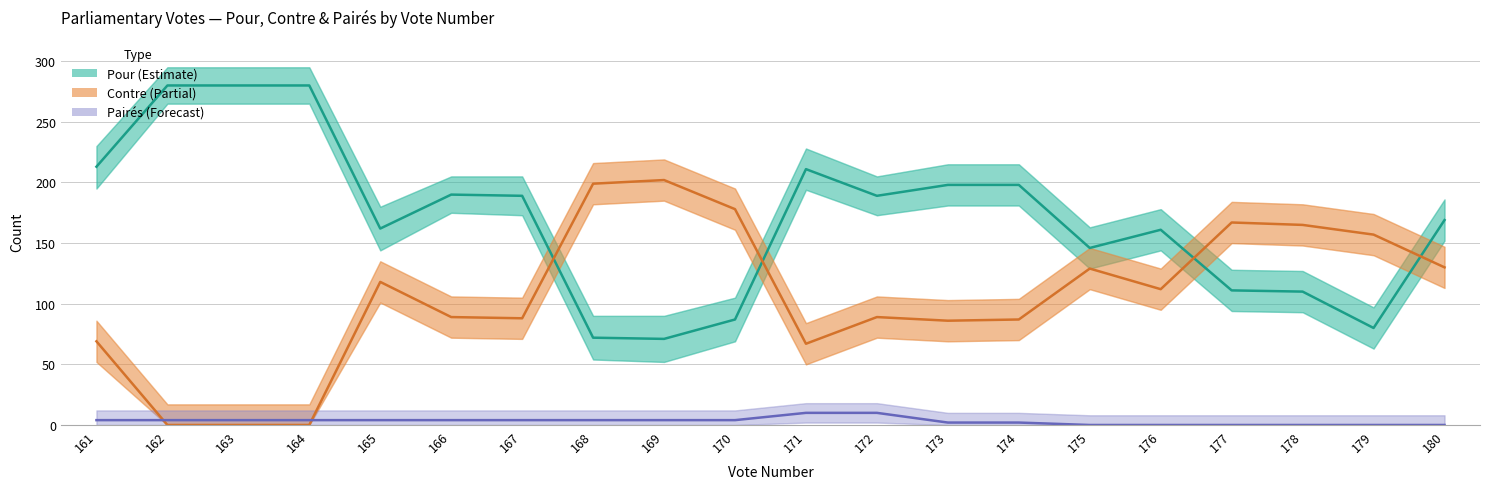

The value of Pairés at 169 is 6. True or false?

False